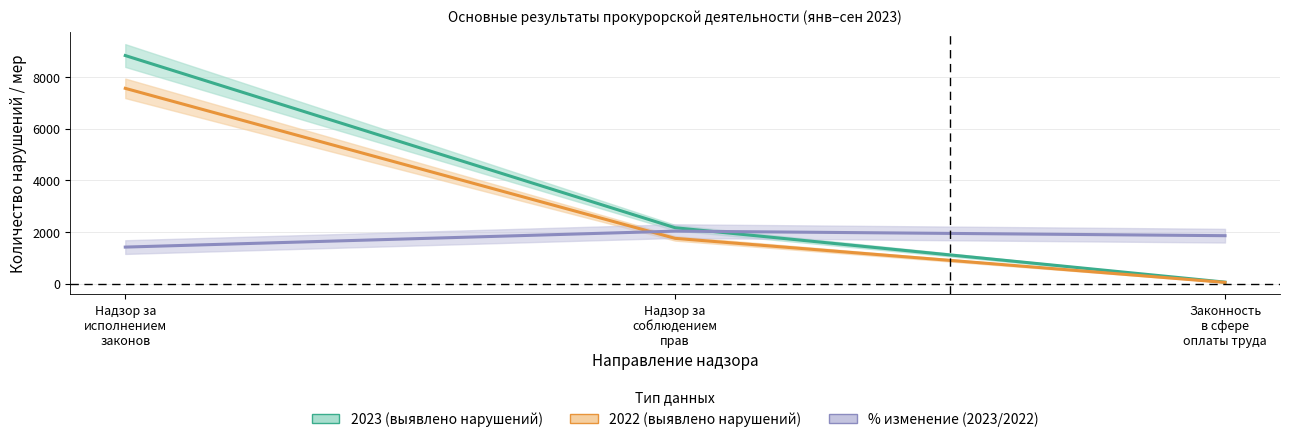

What is the difference between the maximum and minimum values in the 2023 (выявлено нарушений) series?

8773.0